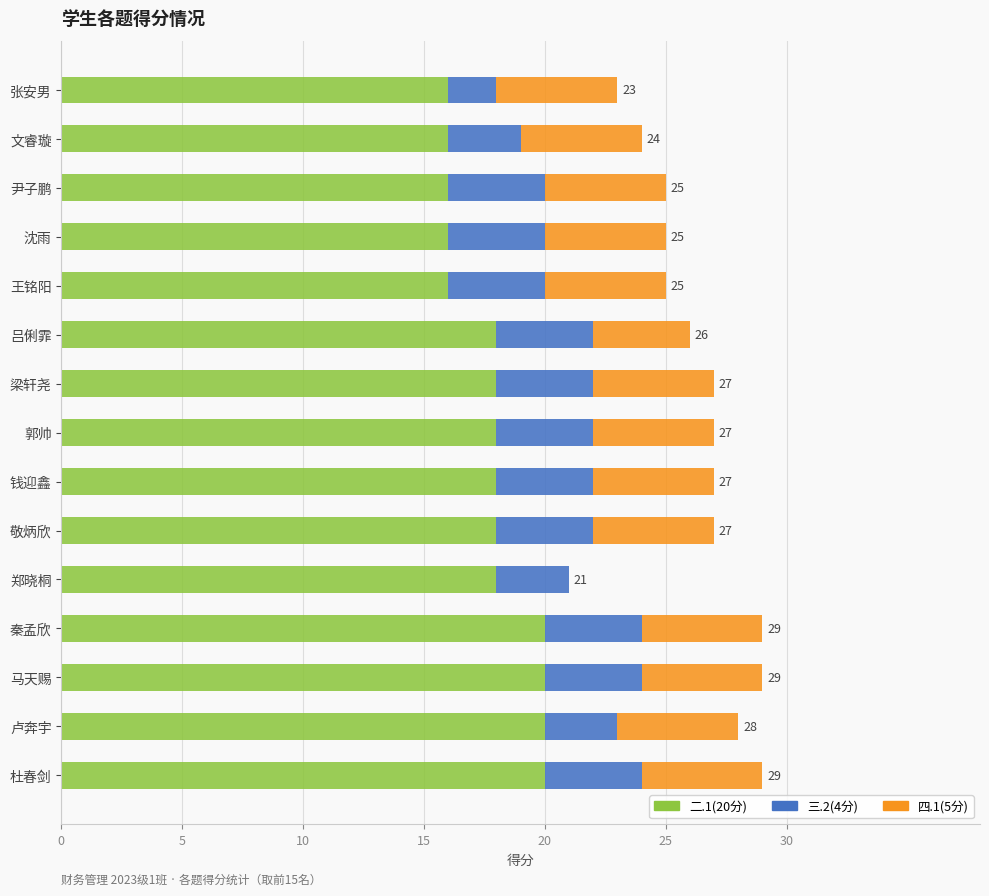

True or false: 二.1(20分) has a value of 16 at 张安男.

True